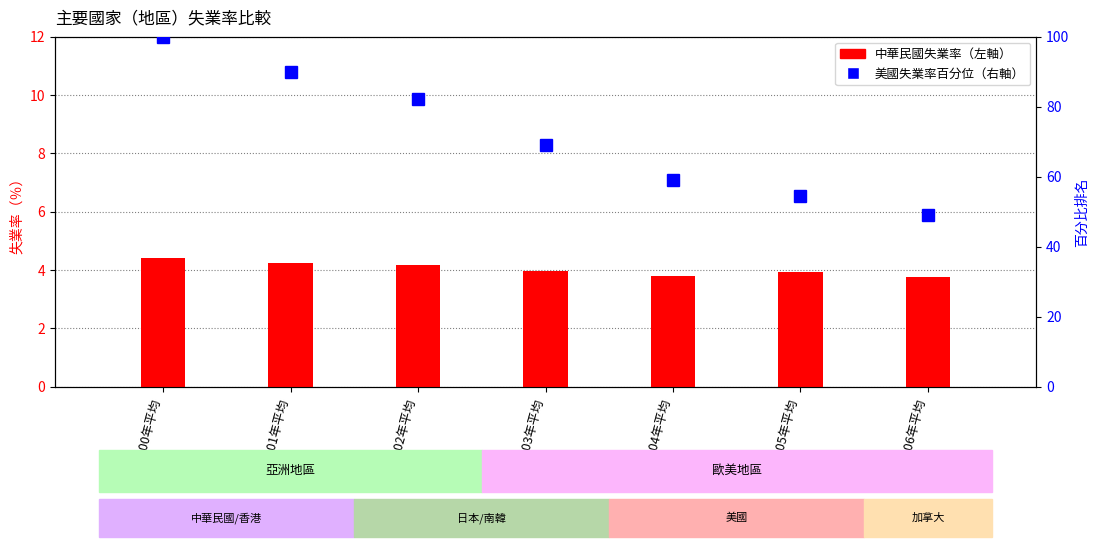

True or false: 中華民國失業率 has a value of 6.2 at 105年平均.

False